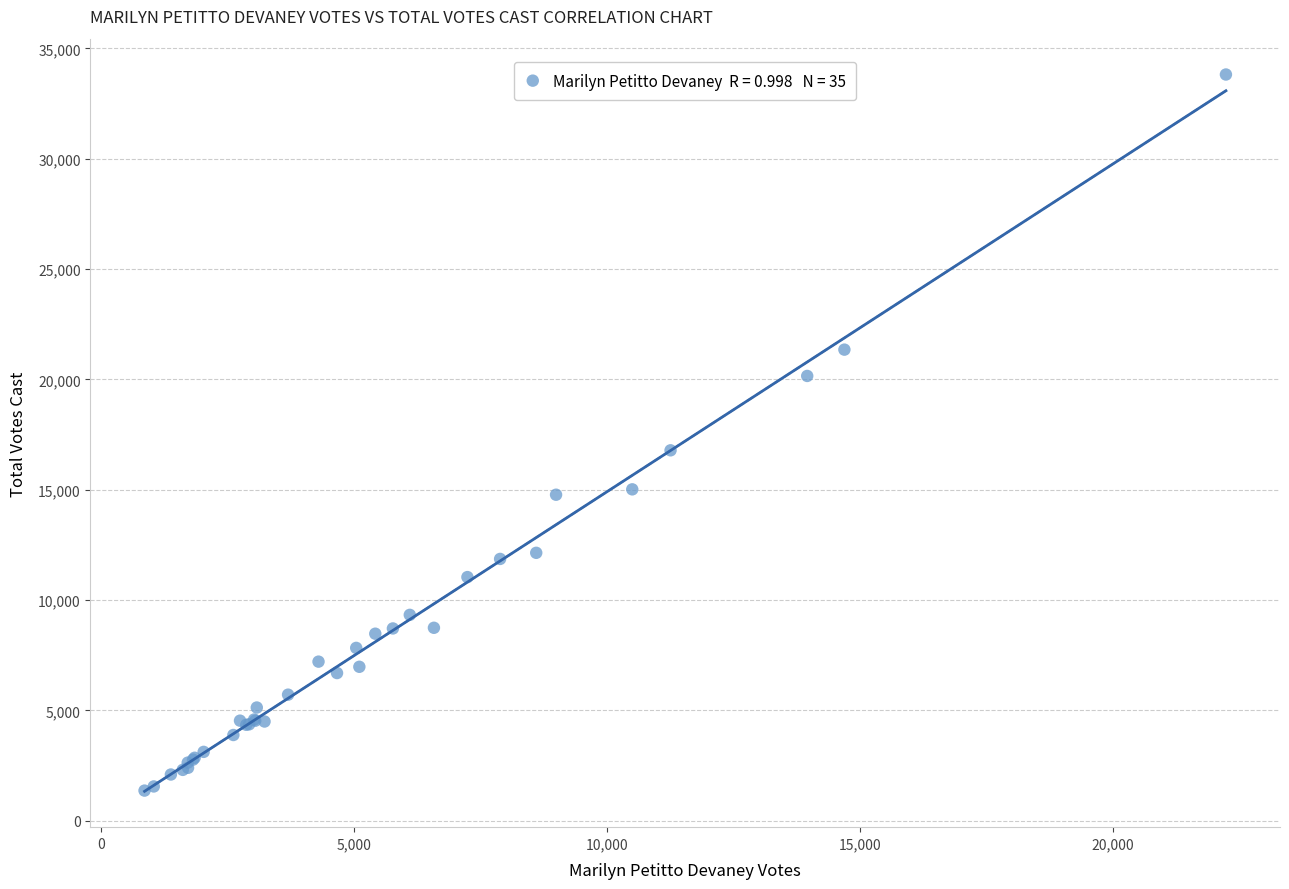

What Y value in the scatter plot is closest to 17590?

16785